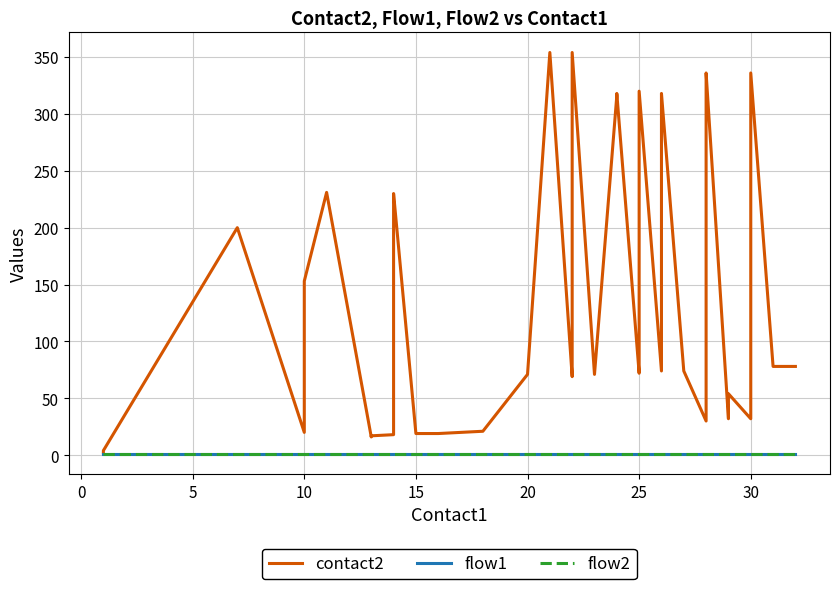

True or false: flow1 and flow2 cross at least once.

False